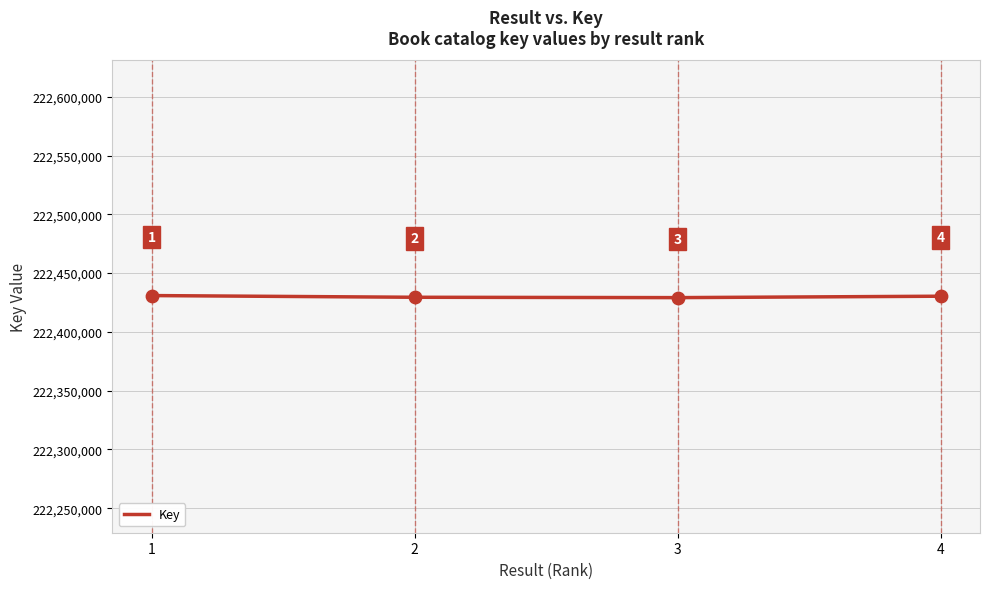

Which has a higher value, 2 or 4?

4